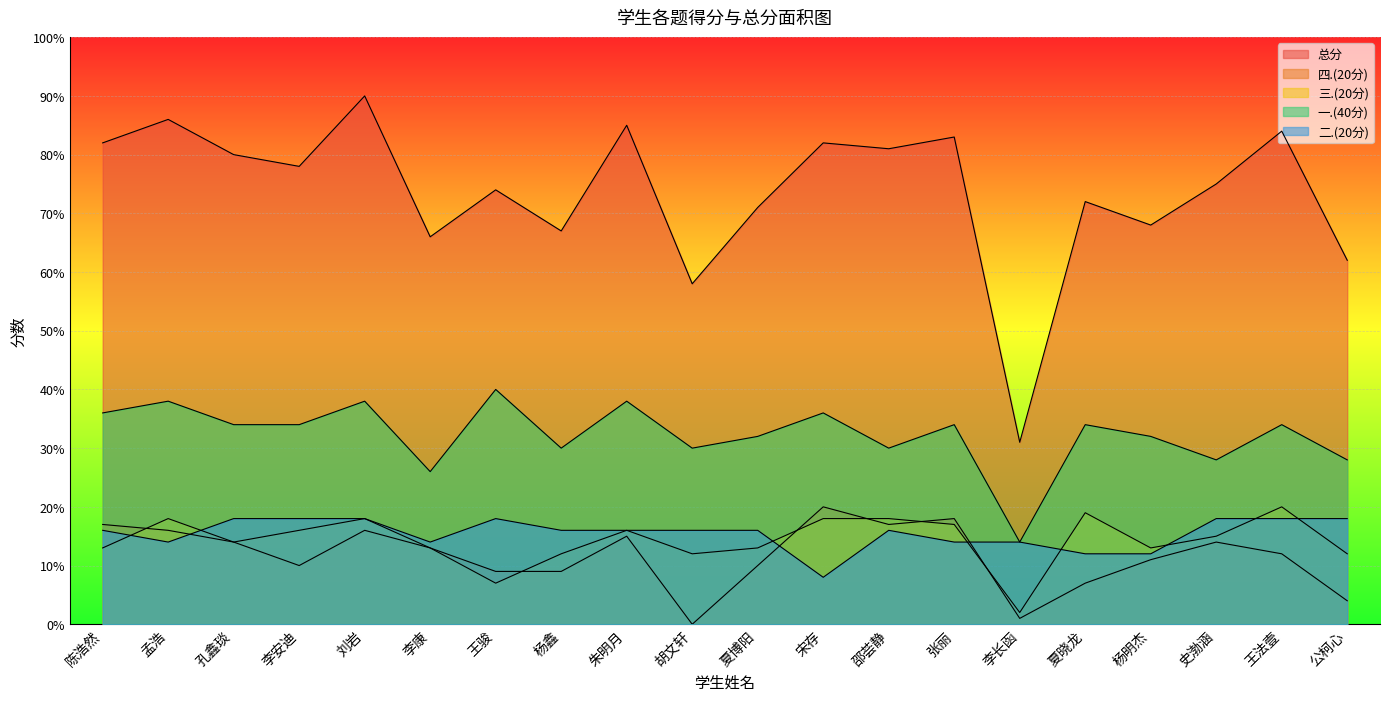

Rank the categories by 四.(20分) value from highest to lowest.

宋存, 张丽, 陈浩然, 邵荟静, 孟浩, 刘岩, 朱明月, 孔鑫琰, 史渤涵, 李康, 王法壹, 杨明杰, 李安迪, 夏博阳, 王骏, 杨鑫, 夏晓龙, 公柯心, 李长函, 胡文轩